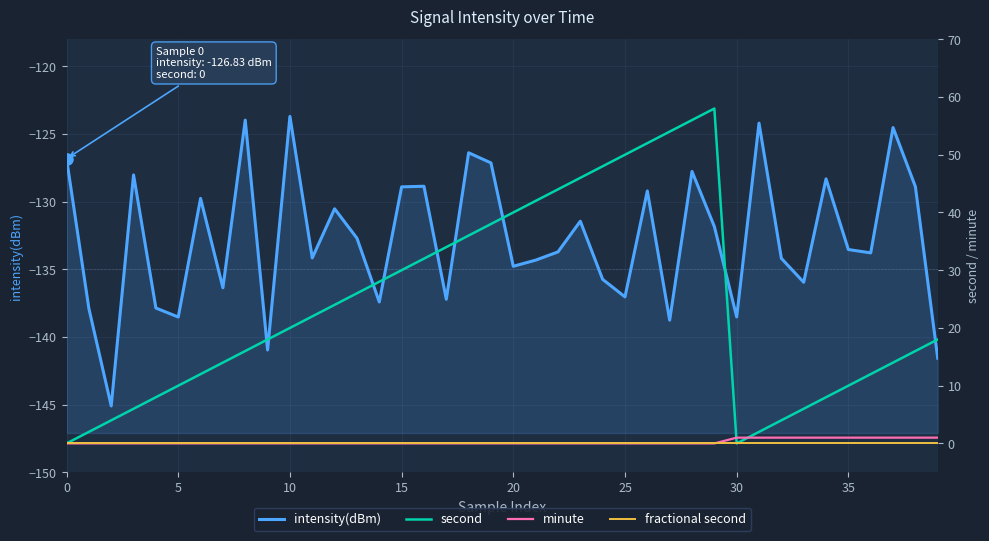

Reading left to right, transcribe all the data shown in this chart.

intensity(dBm): -126.8	-137.9	-145.1	-128.0	-137.9	-138.5	-129.8	-136.4	-124.0	-141.0	-123.7	-134.2	-130.5	-132.7	-137.4	-128.9	-128.9	-137.2	-126.4	-127.1	-134.8	-134.3	-133.7	-131.4	-135.7	-137.0	-129.2	-138.8	-127.8	-131.8	-138.5	-124.2	-134.2	-136.0	-128.3	-133.5	-133.8	-124.5	-128.9	-141.6
second: 0.0	2.0	4.0	6.0	8.0	10.0	12.0	14.0	16.0	18.0	20.0	22.0	24.0	26.0	28.0	30.0	32.0	34.0	36.0	38.0	40.0	42.0	44.0	46.0	48.0	50.0	52.0	54.0	56.0	58.0	0.0	2.0	4.0	6.0	8.0	10.0	12.0	14.0	16.0	18.0
minute: 0.0	0.0	0.0	0.0	0.0	0.0	0.0	0.0	0.0	0.0	0.0	0.0	0.0	0.0	0.0	0.0	0.0	0.0	0.0	0.0	0.0	0.0	0.0	0.0	0.0	0.0	0.0	0.0	0.0	0.0	1.0	1.0	1.0	1.0	1.0	1.0	1.0	1.0	1.0	1.0
fractional second: 0.0	0.0	0.0	0.0	0.0	0.0	0.0	0.0	0.0	0.0	0.0	0.0	0.0	0.0	0.0	0.0	0.0	0.0	0.0	0.0	0.0	0.0	0.0	0.0	0.0	0.0	0.0	0.0	0.0	0.0	0.0	0.0	0.0	0.0	0.0	0.0	0.0	0.0	0.0	0.0